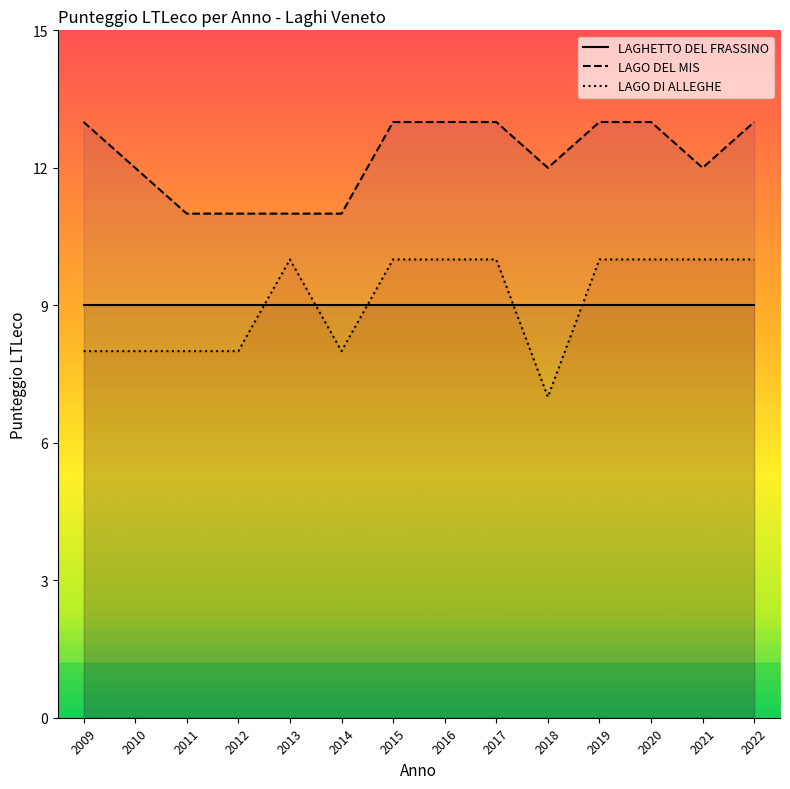

At which category is the sum across all series the highest?

2015